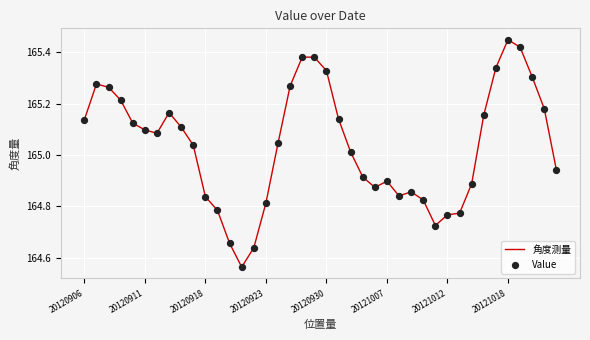

What is the difference between the maximum and minimum values?

0.9